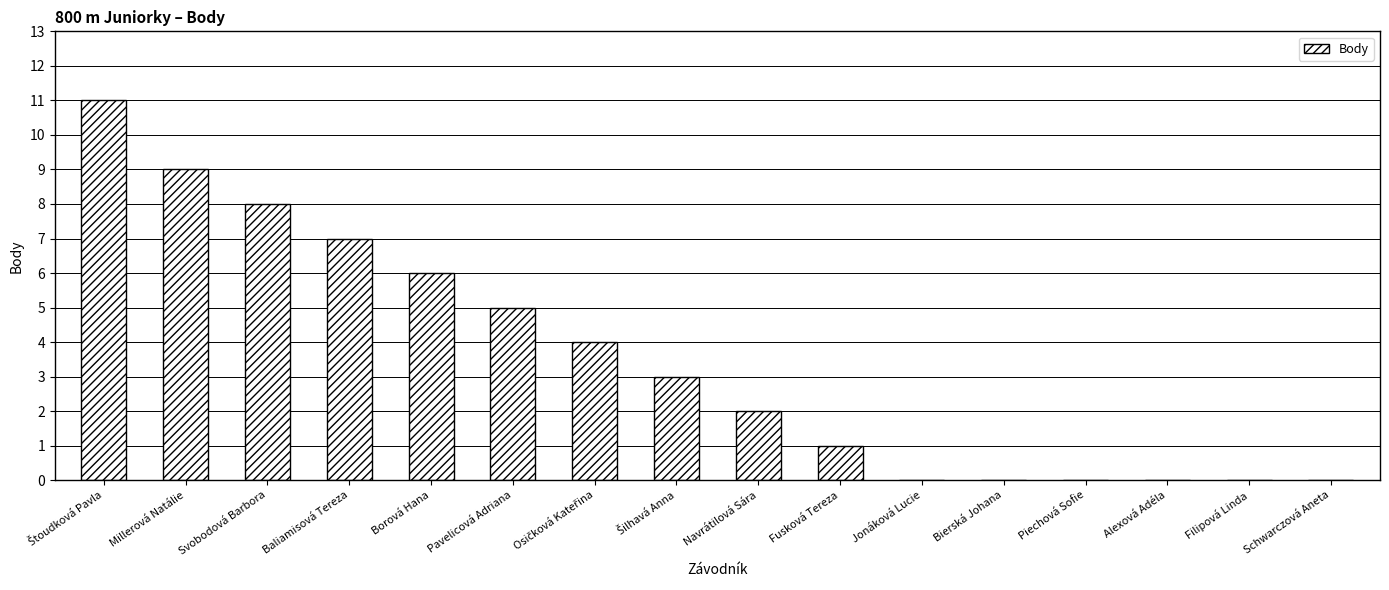

What is the maximum value shown in the chart?

11